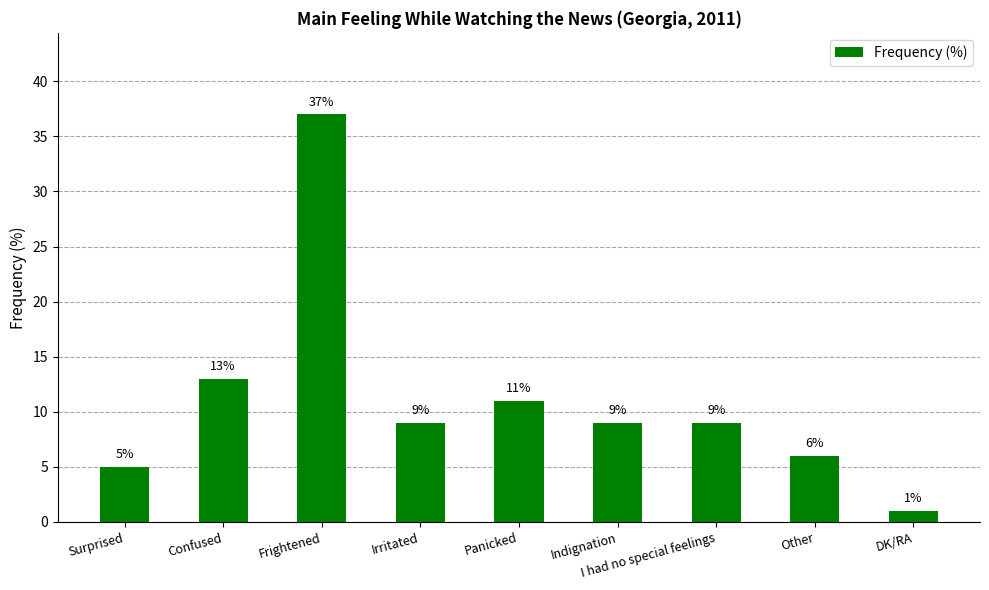

What is the difference between the values at Other and DK/RA?

5